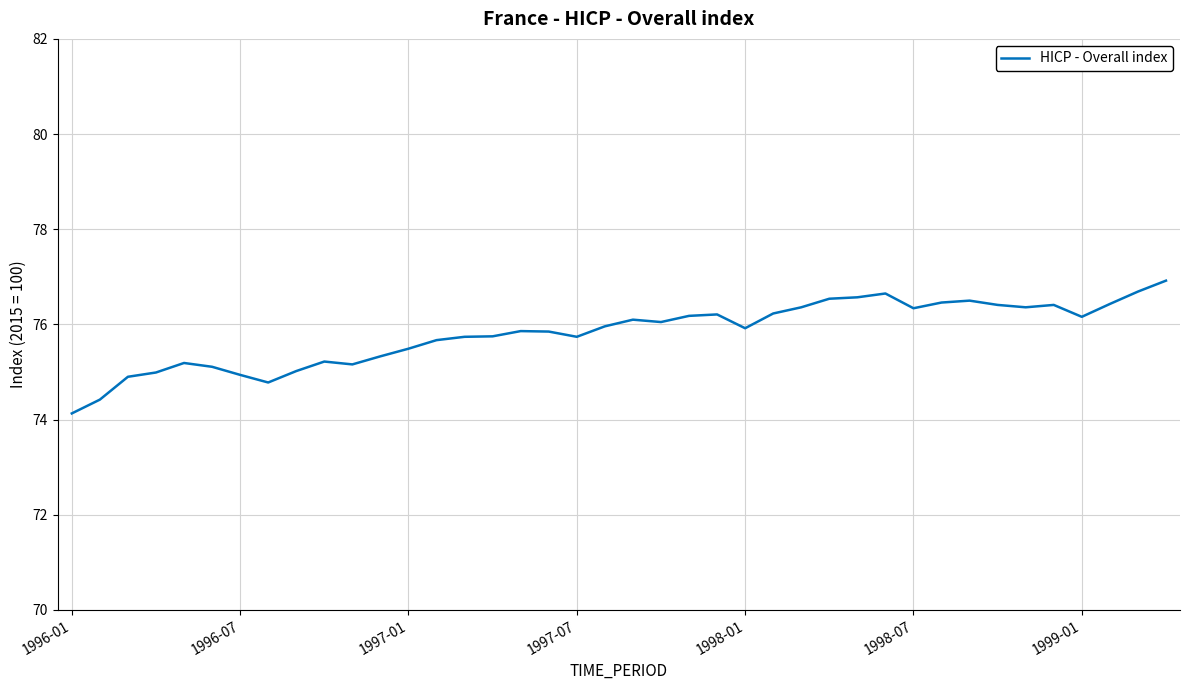

What is the minimum value shown in the chart?

74.1